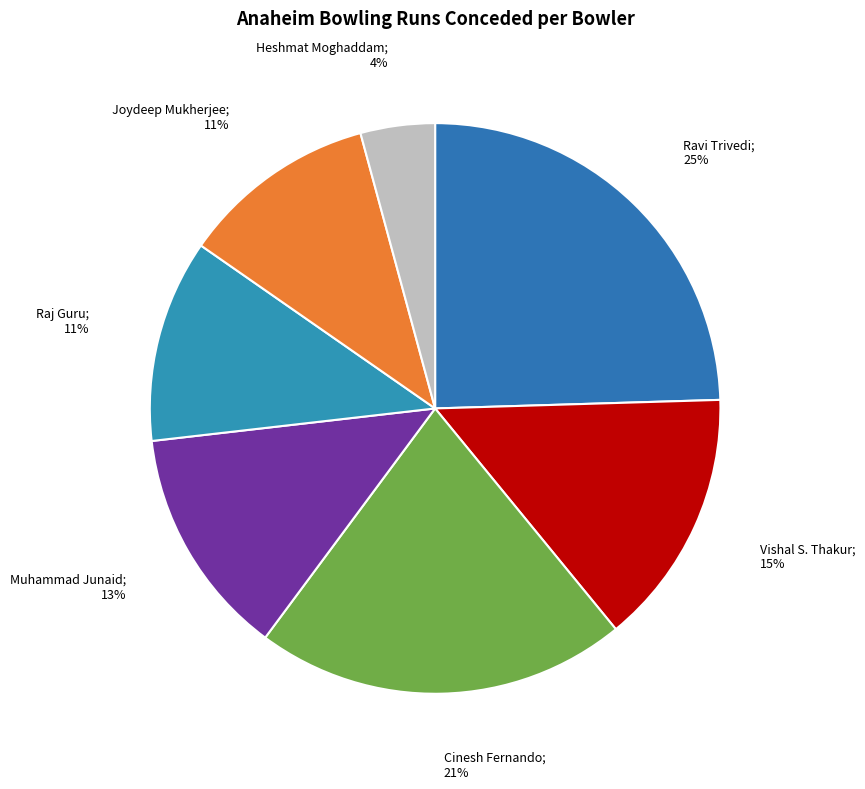

Which slice is the largest?

Ravi Trivedi